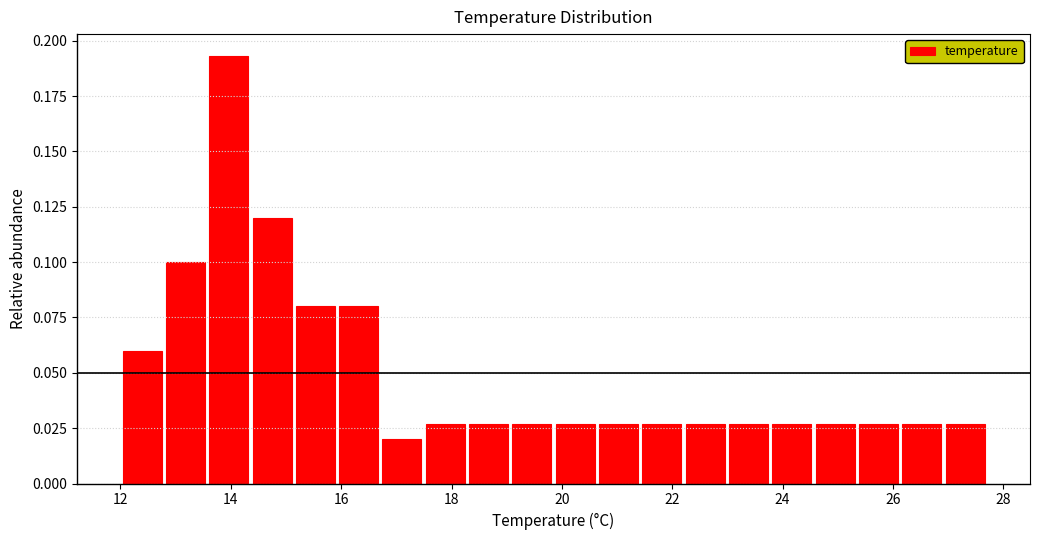

Read against the x-axis, roughly where is the centre of the tallest bar?

14.0